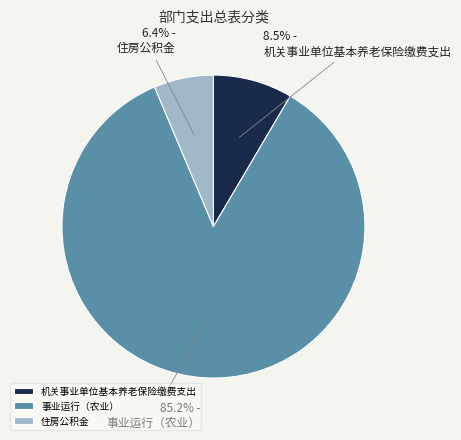

Which category accounts for the majority?

事业运行（农业）